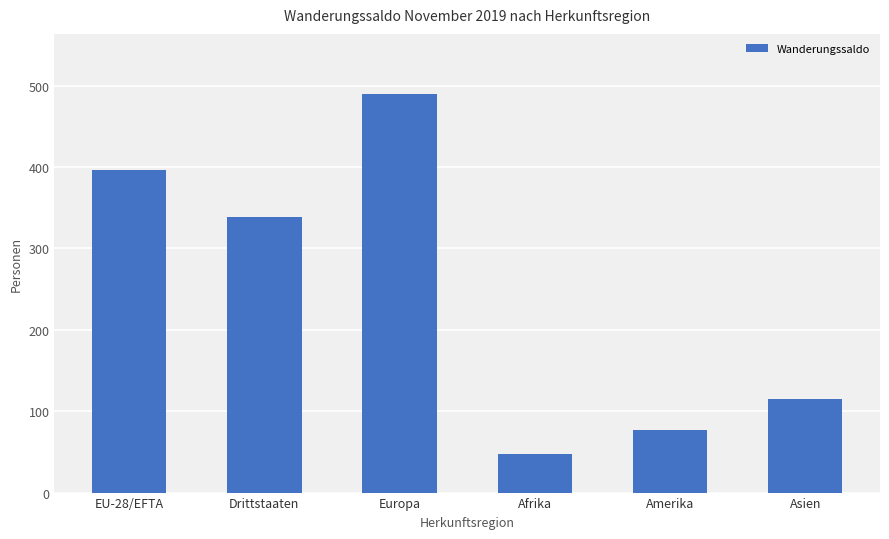

At which label does the data first exceed 339?

EU-28/EFTA